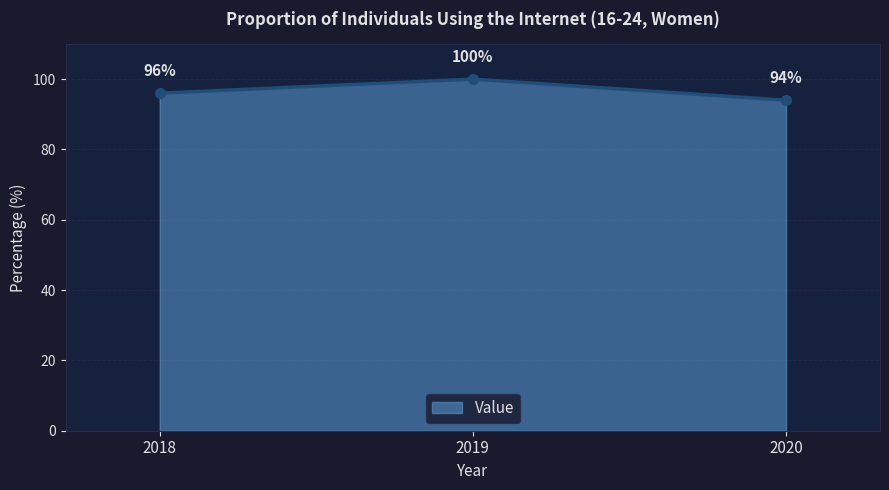

The chart shows a value of 100 at 2019. True or false?

True